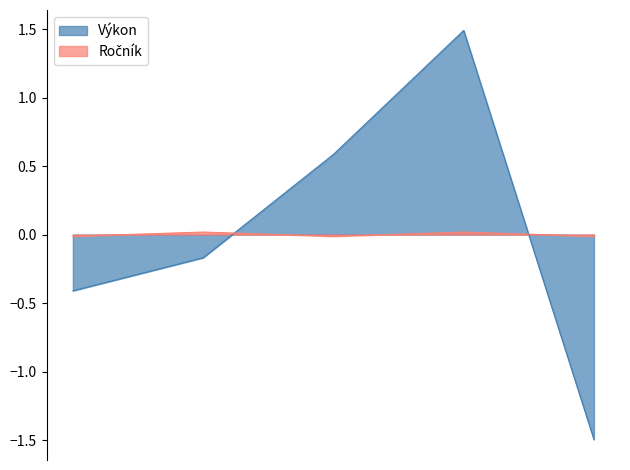

Which series has the largest range (max minus min)?

Výkon